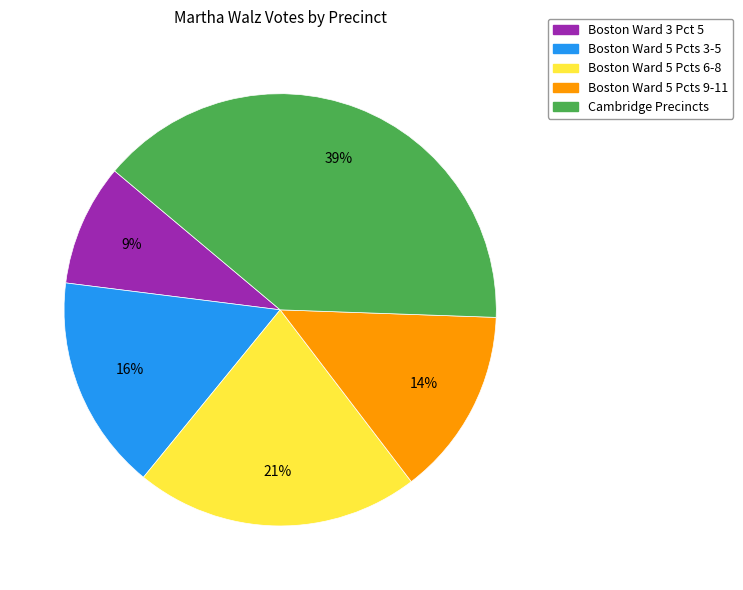

Is there any slice that represents more than half of the pie?

No